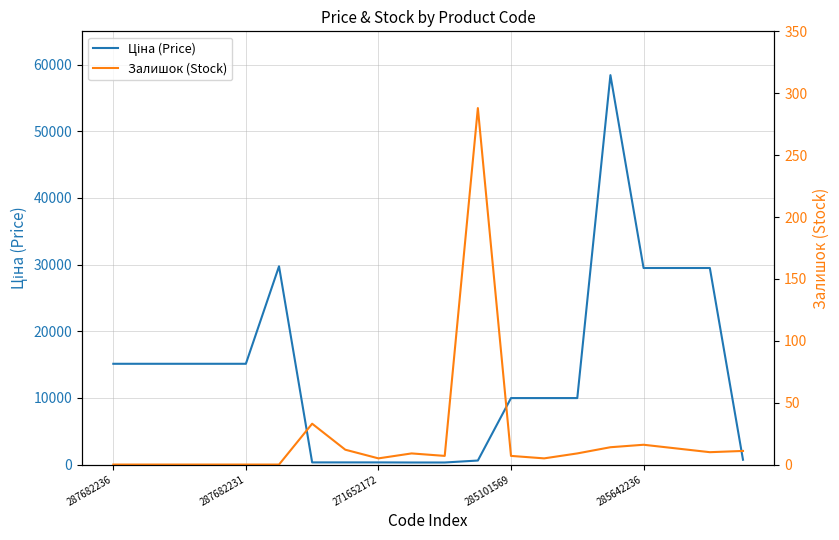

What is the sum of the Залишок (Stock) values at 13 and 7?

17.0